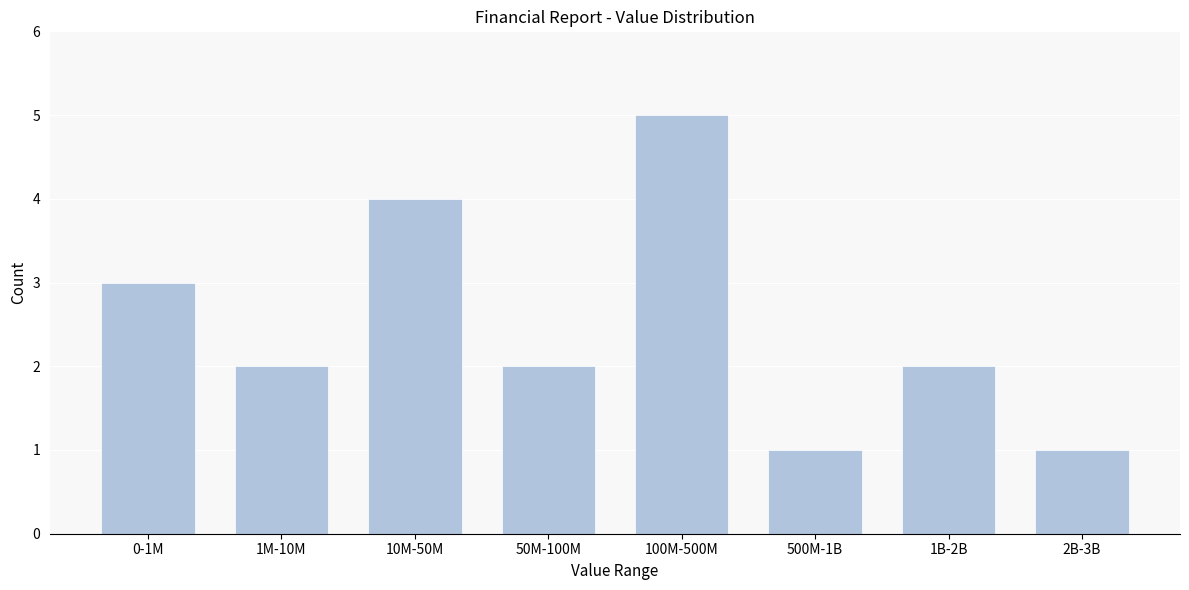

Reading left to right, extract all data points from this chart.

3	2	4	2	5	1	2	1